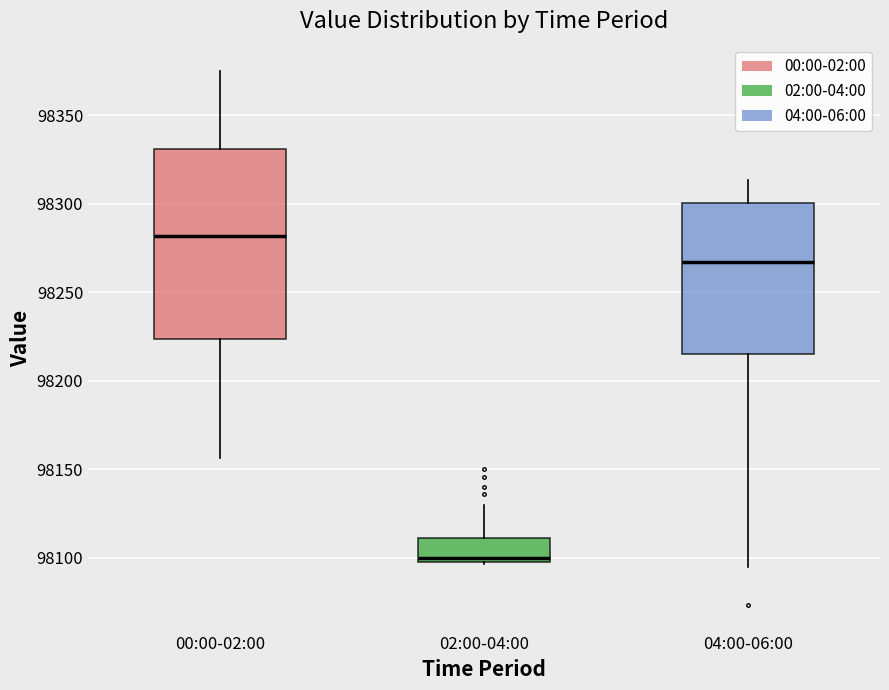

Reading left to right, transcribe this box plot: for each box, give where its median line is, the range the box spans, and where its two whiskers end, as read against the y-axis. The values are not printed on the chart, so give them approximately, as read against the axis.

00:00-02:00: median 98280, box 98225 to 98330, whiskers 98155 to 98375
02:00-04:00: median 98100, box 98095 to 98110, whiskers 98095 to 98130
04:00-06:00: median 98265, box 98215 to 98300, whiskers 98095 to 98315